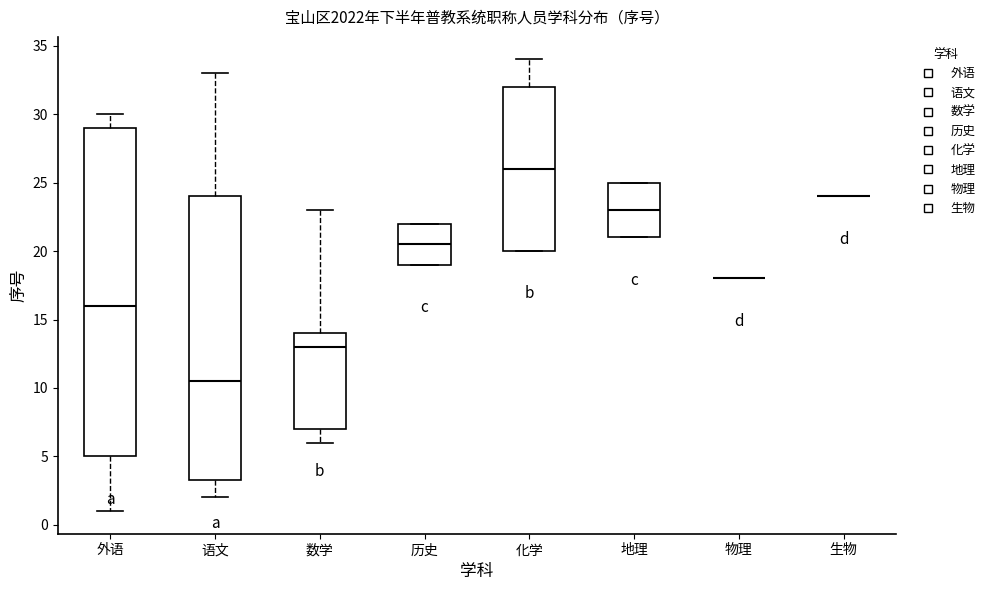

Which box is the tallest, from its lower edge to its upper edge?

外语